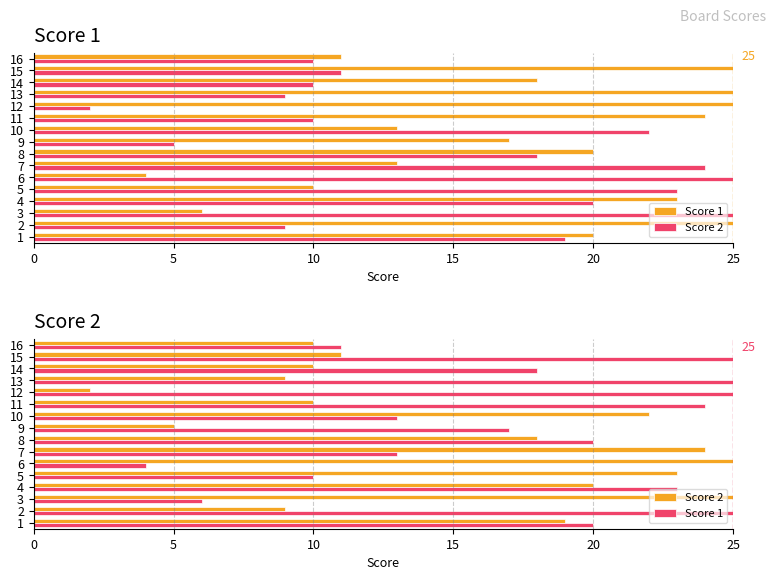

Which series has the largest total across all categories?

Score 1